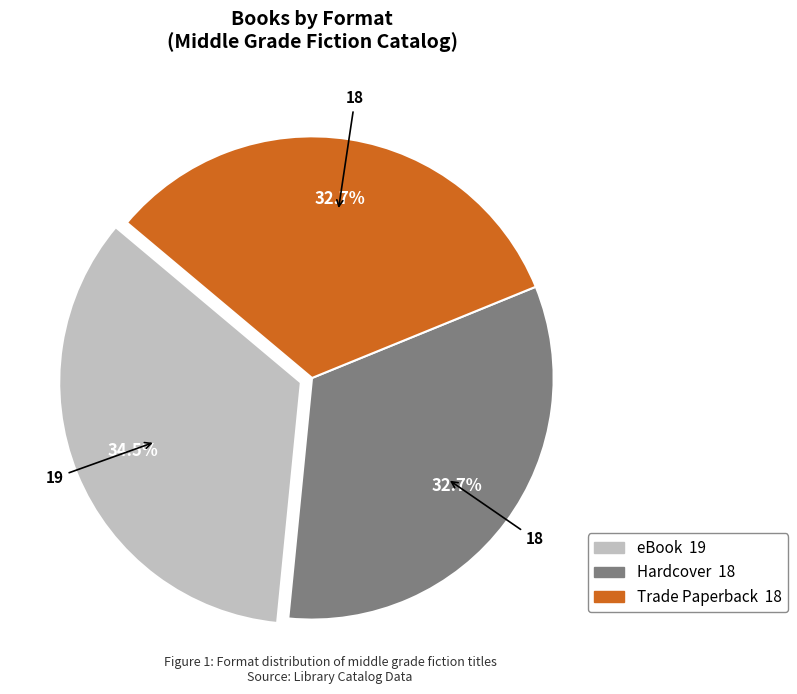

Is there a majority slice in this chart?

No